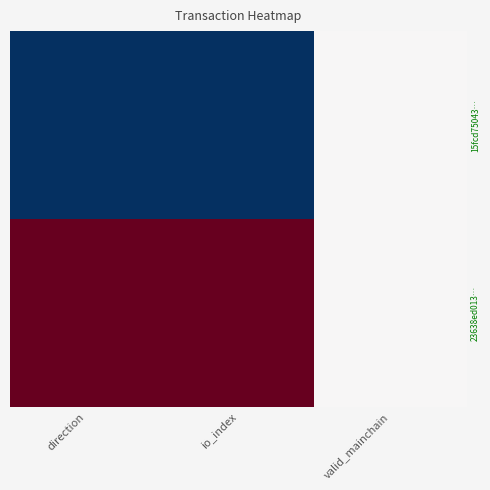

Reading left to right, transcribe all the data shown in this chart.

15fcd75043…: direction=-1	io_index=-1	valid_mainchain=0
23638ed013…: direction=1	io_index=1	valid_mainchain=0